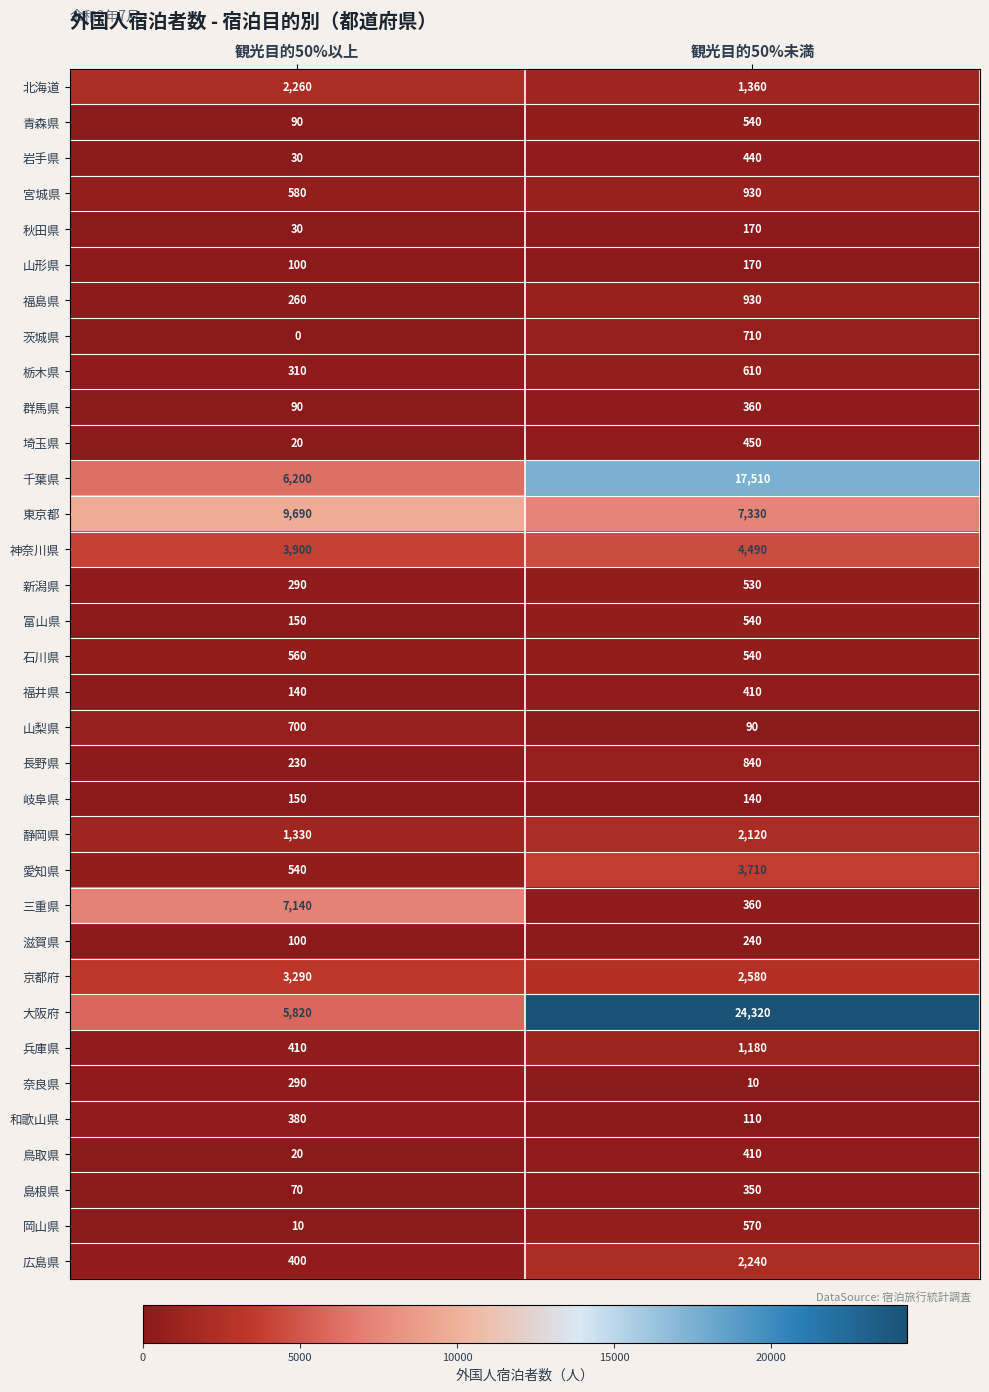

What is the difference between the maximum and minimum values in the 三重県 series?

6780